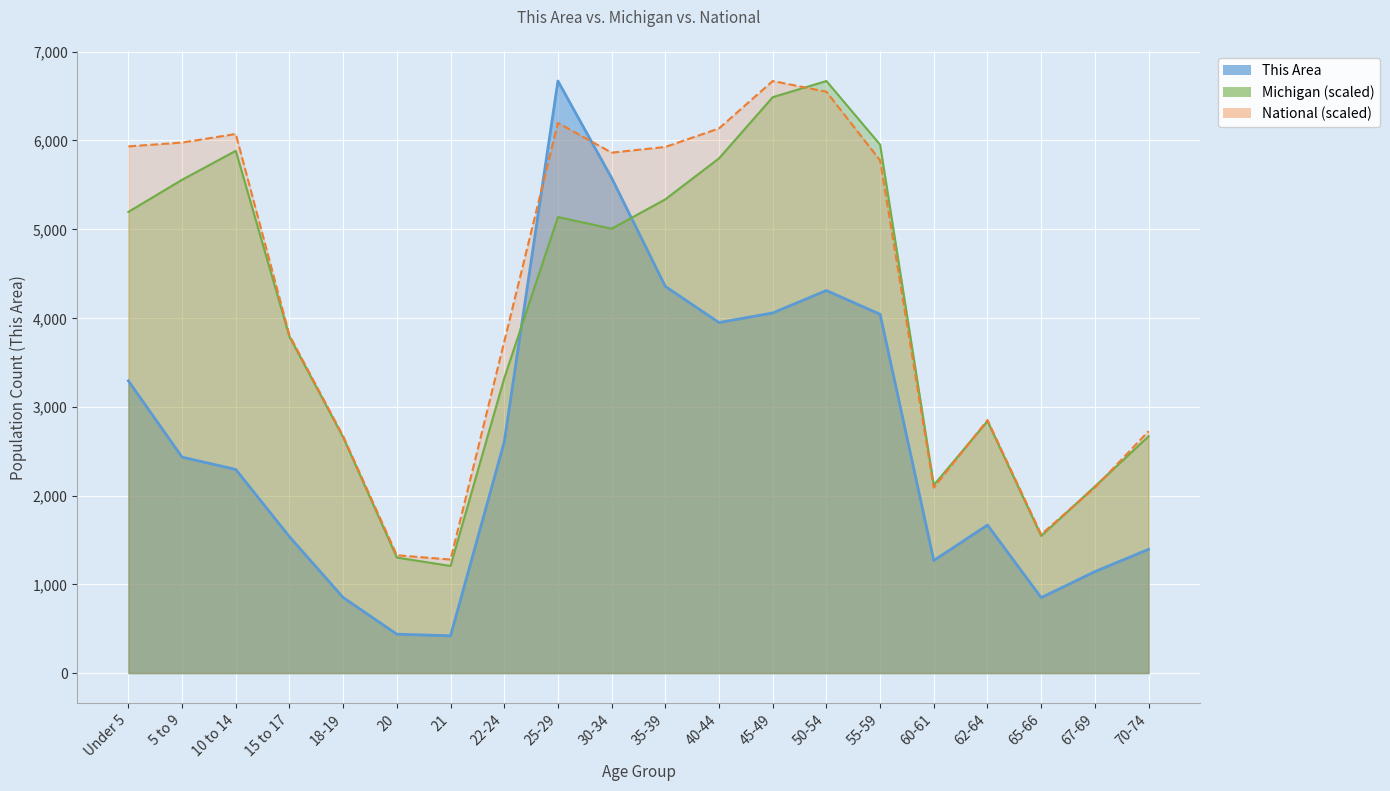

Rank the categories by Michigan value from lowest to highest.

21, 20, 65-66, 67-69, 60-61, 18-19, 70-74, 62-64, 22-24, 15 to 17, 30-34, 25-29, Under 5, 35-39, 5 to 9, 40-44, 10 to 14, 55-59, 45-49, 50-54